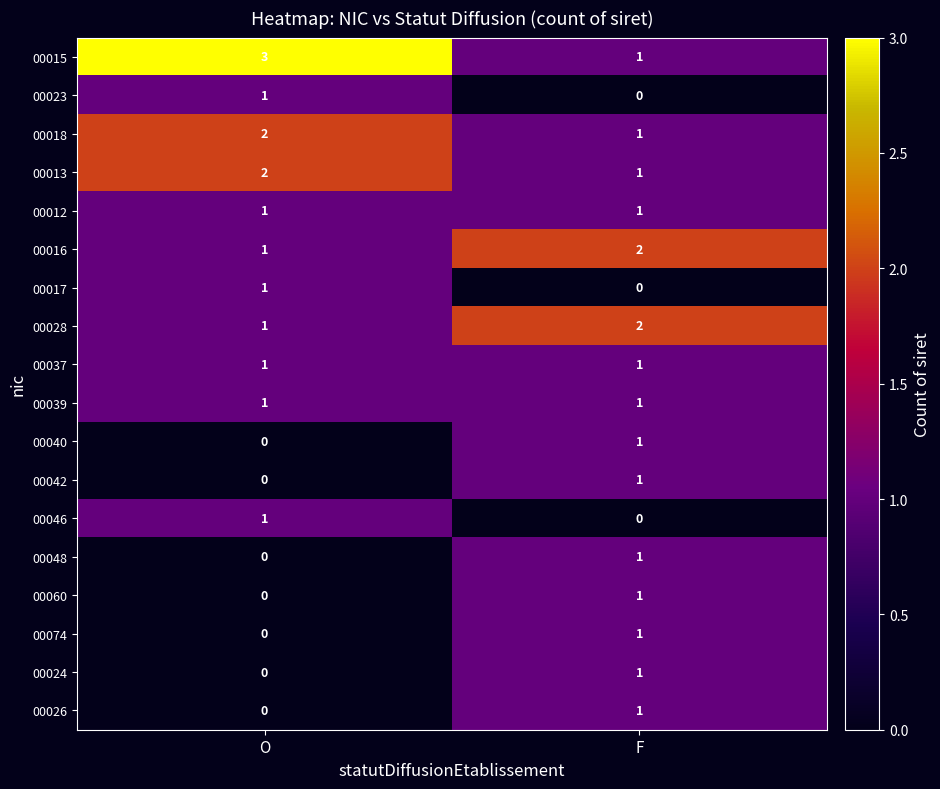

Which series has the largest total across all categories?

00015